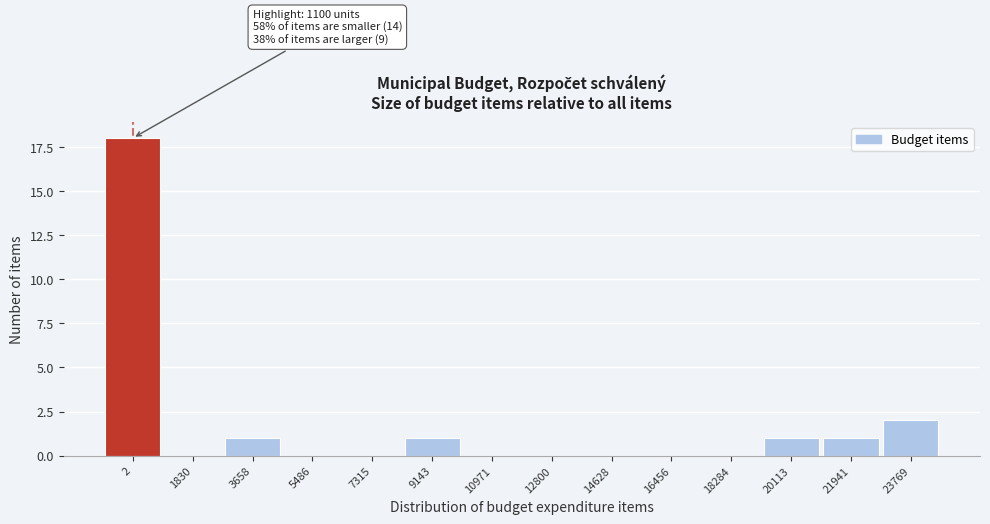

Reading left to right, list all the values displayed in this chart.

2=18	1830=0	3658=1	5486=0	7315=0	9143=1	10971=0	12800=0	14628=0	16456=0	18284=0	20113=1	21941=1	23769=2